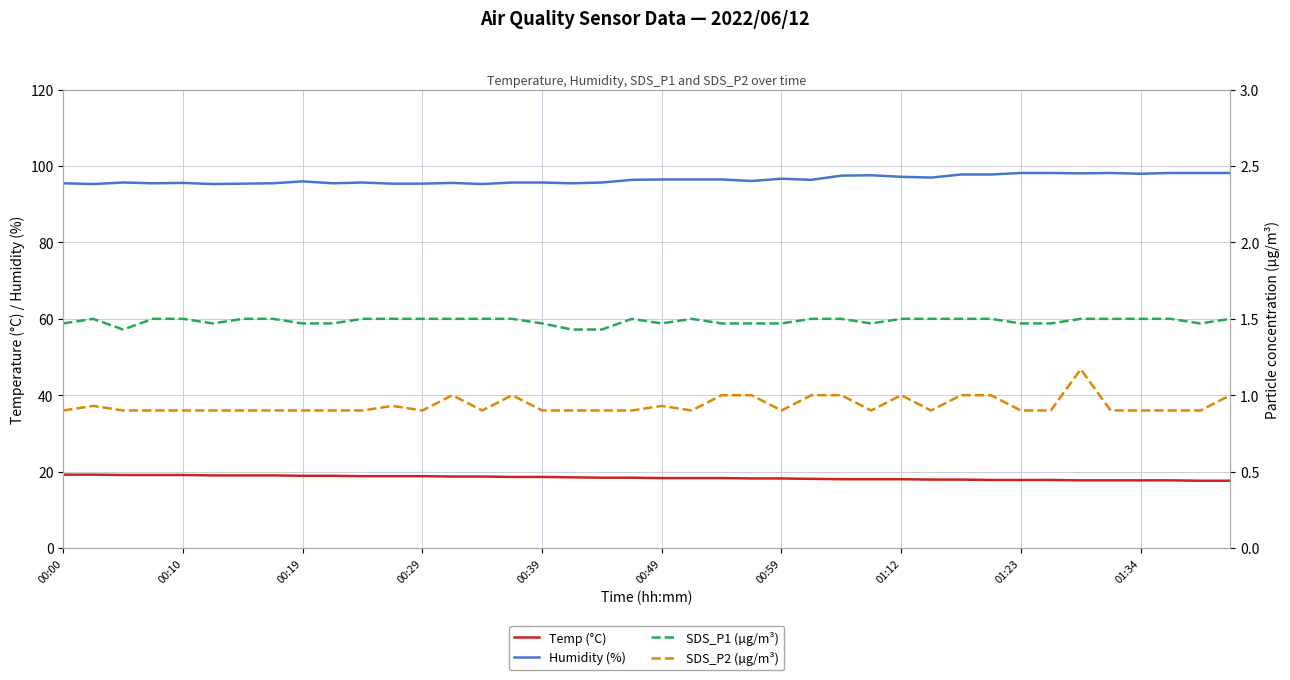

True or false: SDS_P2 (µg/m³) and Humidity (%) cross at least once.

False